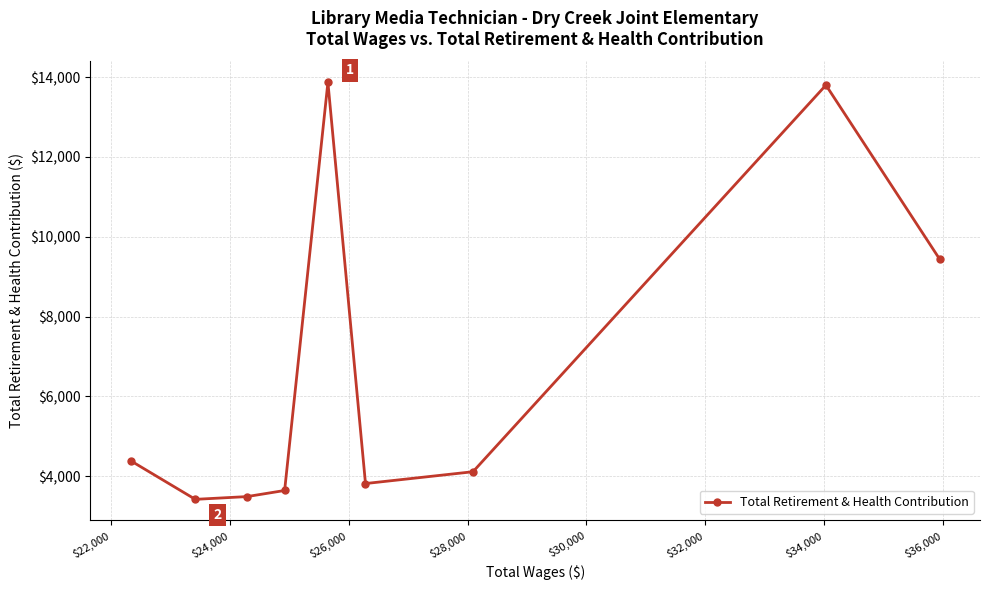

What is the value of the 5th point from the left?

13868